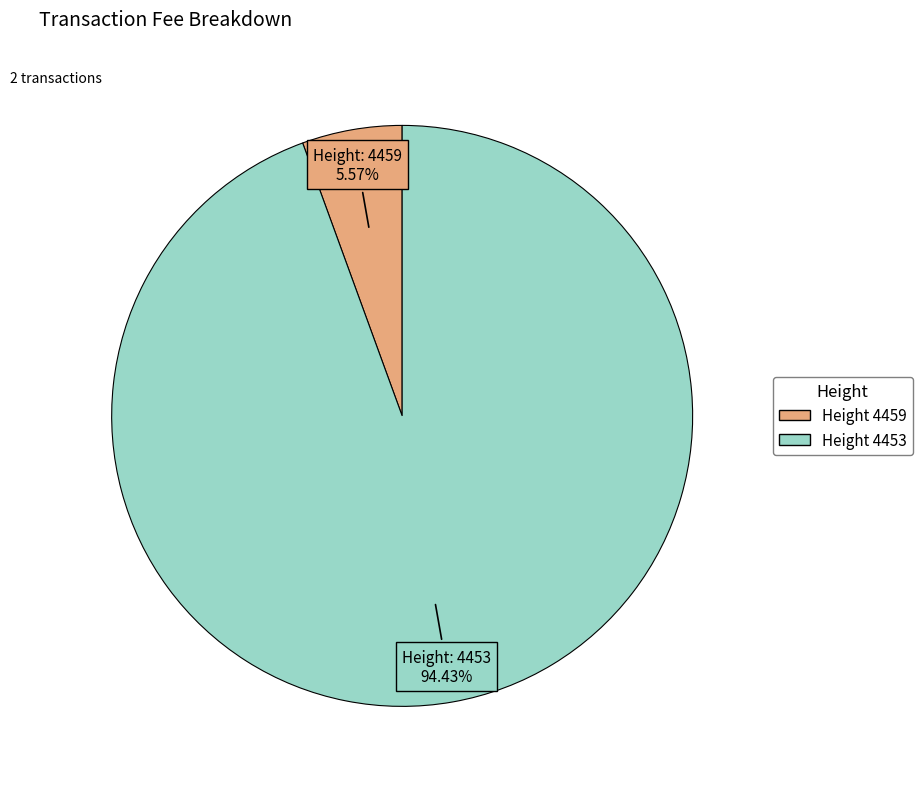

Is there any slice that represents more than half of the pie?

Yes